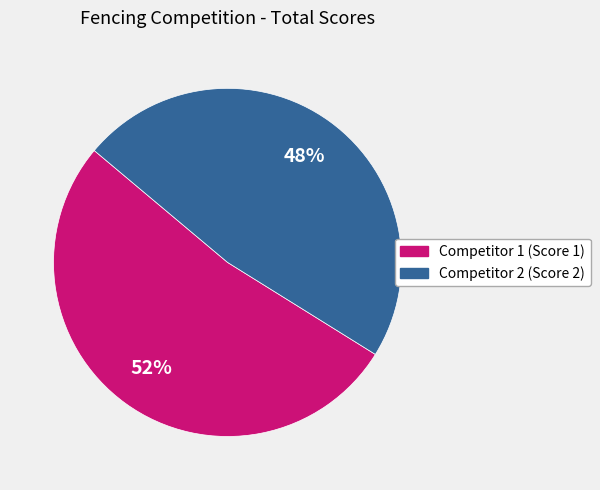

To the nearest percent, what is the average slice percentage?

50%